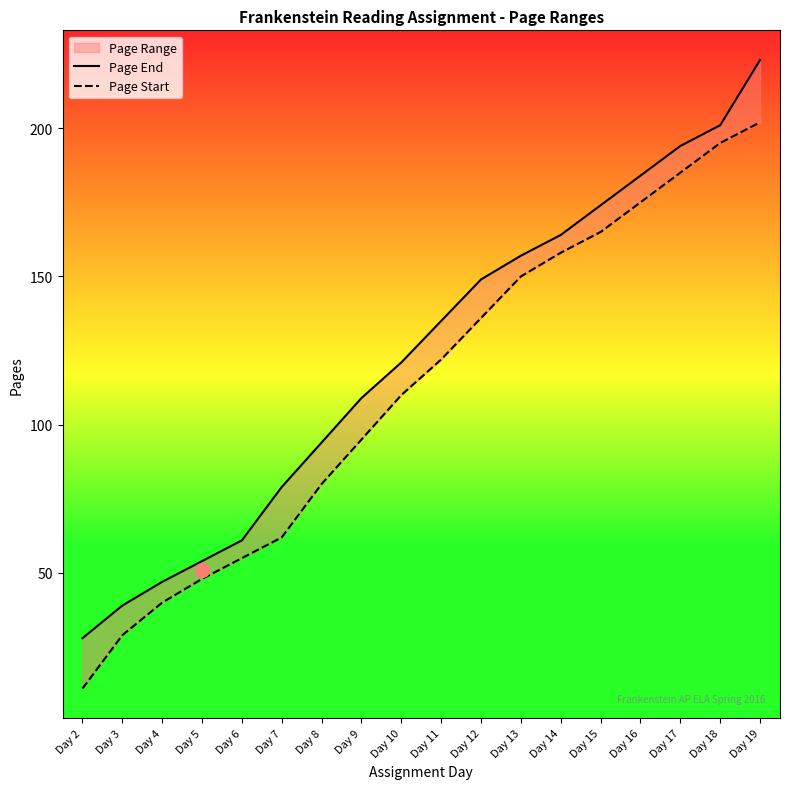

At which category is the sum across all series the highest?

Day 19